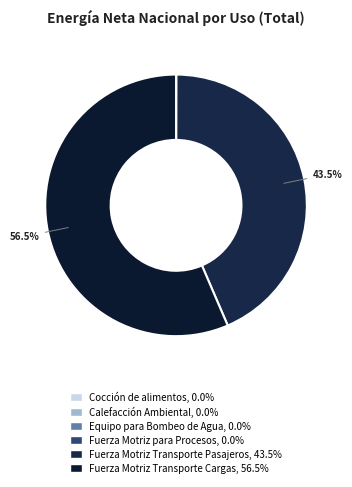

How many slices are in this pie chart?

6